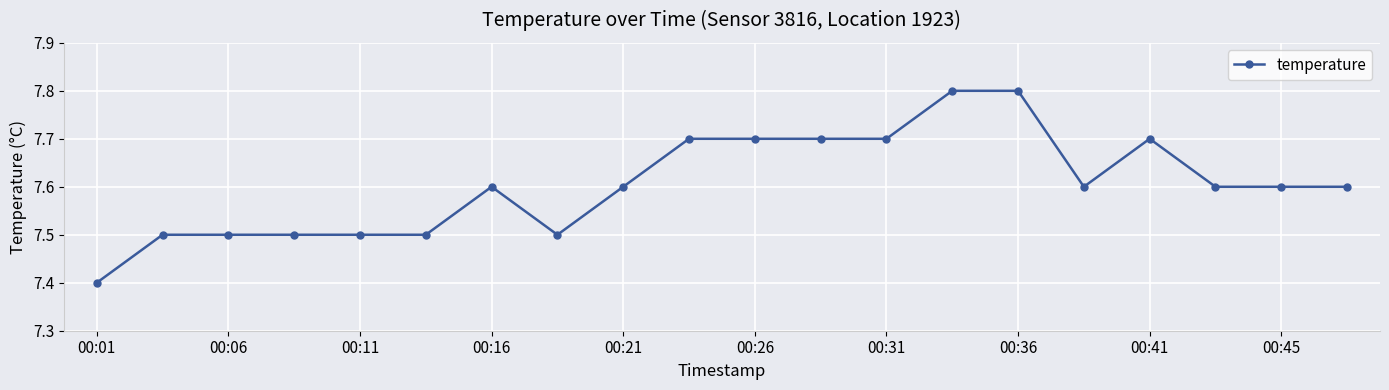

What is the greatest value displayed?

7.8